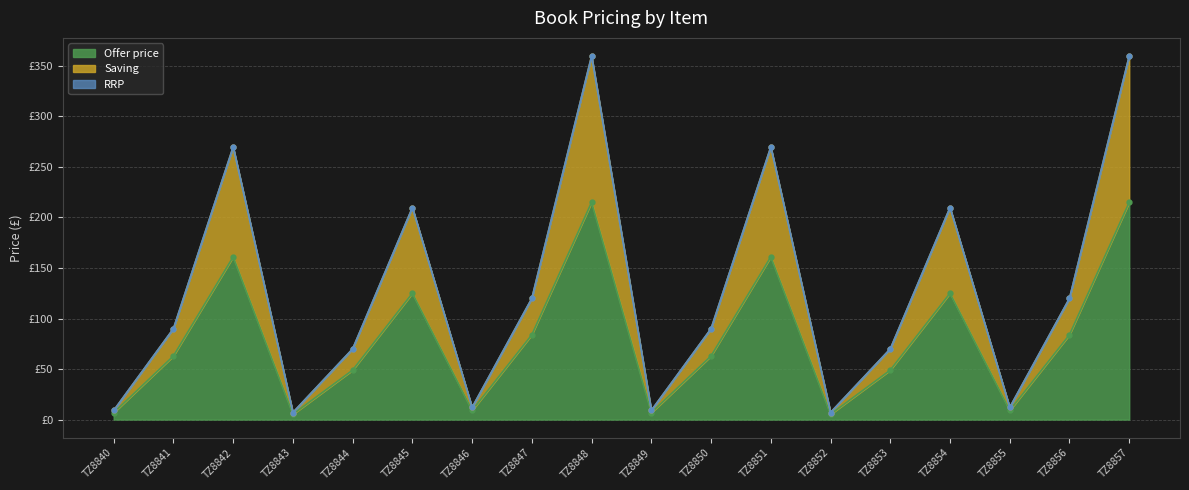

What is the total value across all series at TZ8853?

188.7